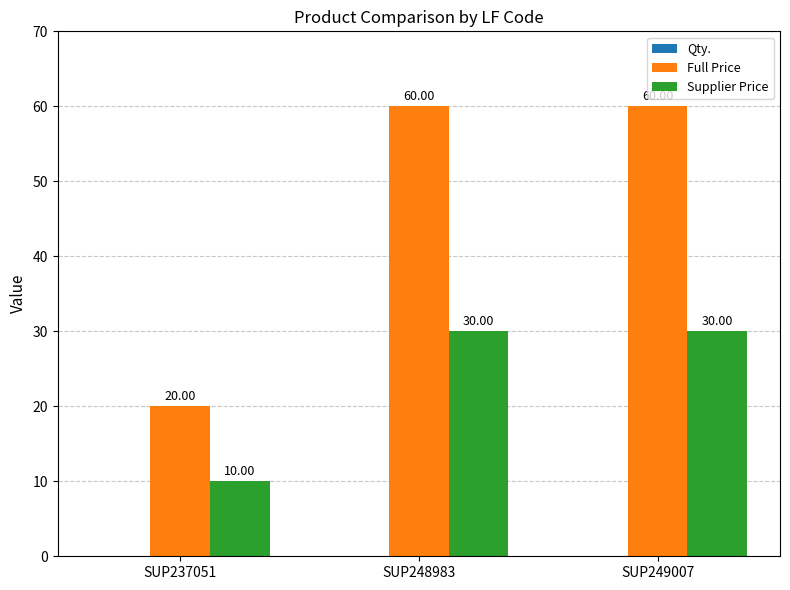

Rank the categories by Supplier Price value from highest to lowest.

SUP248983, SUP249007, SUP237051